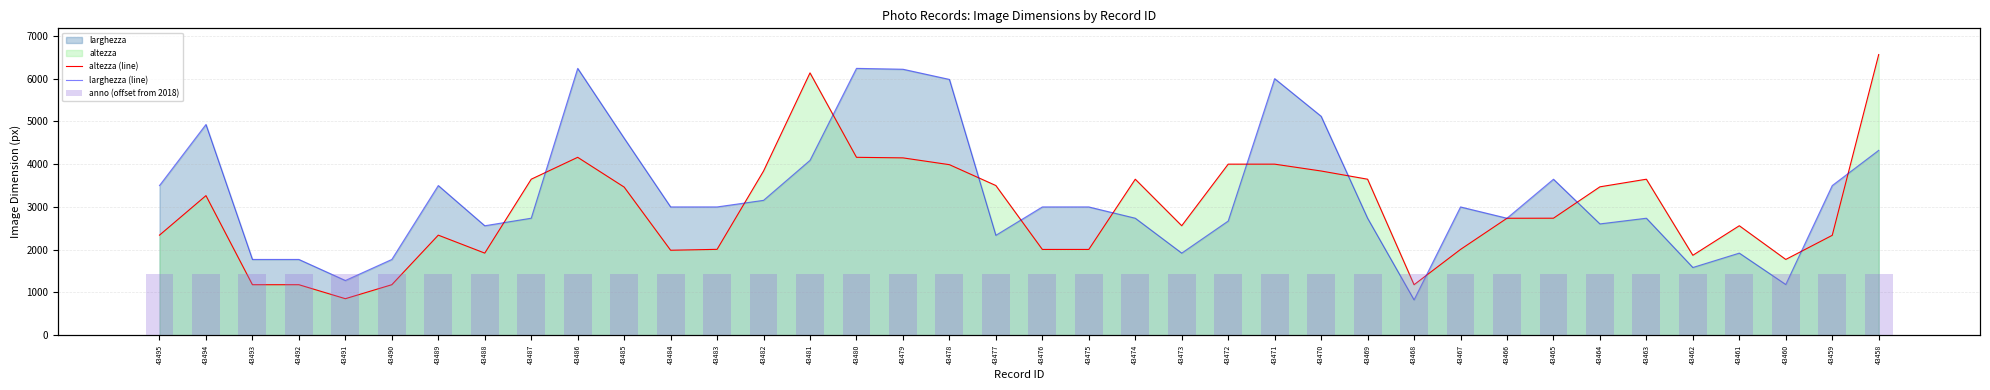

Reading right to left, transcribe all the data shown in this chart.

altezza (line): 43458=6563	43459=2336	43460=1772	43461=2560	43462=1869	43463=3648	43464=3470	43465=2736	43466=2735	43467=2006	43468=1181	43469=3648	43470=3840	43471=4000	43472=4000	43473=2560	43474=3648	43475=2006	43476=2006	43477=3500	43478=3988	43479=4147	43480=4160	43481=6134	43482=3839	43483=2008	43484=1987	43485=3464	43486=4160	43487=3648	43488=1920	43489=2340	43490=1181	43491=854	43492=1181	43493=1181	43494=3264	43495=2340
larghezza (line): 43458=4323	43459=3500	43460=1186	43461=1920	43462=1584	43463=2736	43464=2603	43465=3648	43466=2736	43467=3000	43468=827	43469=2736	43470=5120	43471=6000	43472=2670	43473=1920	43474=2736	43475=3000	43476=3000	43477=2336	43478=5982	43479=6220	43480=6240	43481=4089	43482=3154	43483=3000	43484=3000	43485=4608	43486=6240	43487=2736	43488=2560	43489=3500	43490=1772	43491=1280	43492=1772	43493=1772	43494=4928	43495=3500
anno (offset from 2018): 43458=1	43459=1	43460=1	43461=1	43462=1	43463=1	43464=1	43465=1	43466=1	43467=1	43468=1	43469=1	43470=1	43471=1	43472=1	43473=1	43474=1	43475=1	43476=1	43477=1	43478=1	43479=1	43480=1	43481=1	43482=1	43483=1	43484=1	43485=1	43486=1	43487=1	43488=1	43489=1	43490=1	43491=1	43492=1	43493=1	43494=1	43495=1